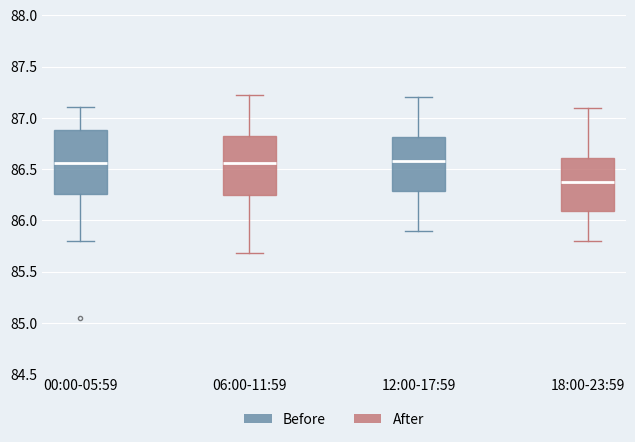

Reading left to right, transcribe this box plot: for each box, give where its median line is, the range the box spans, and where its two whiskers end, as read against the y-axis. The values are not printed on the chart, so give them approximately, as read against the axis.

00:00-05:59 (Before): median 86.55, box 86.25 to 86.90, whiskers 85.80 to 87.10
00:00-05:59 (After): median 86.55, box 86.25 to 86.85, whiskers 85.70 to 87.20
18:00-23:59 (Before): median 86.60, box 86.30 to 86.80, whiskers 85.90 to 87.20
18:00-23:59 (After): median 86.40, box 86.10 to 86.60, whiskers 85.80 to 87.10